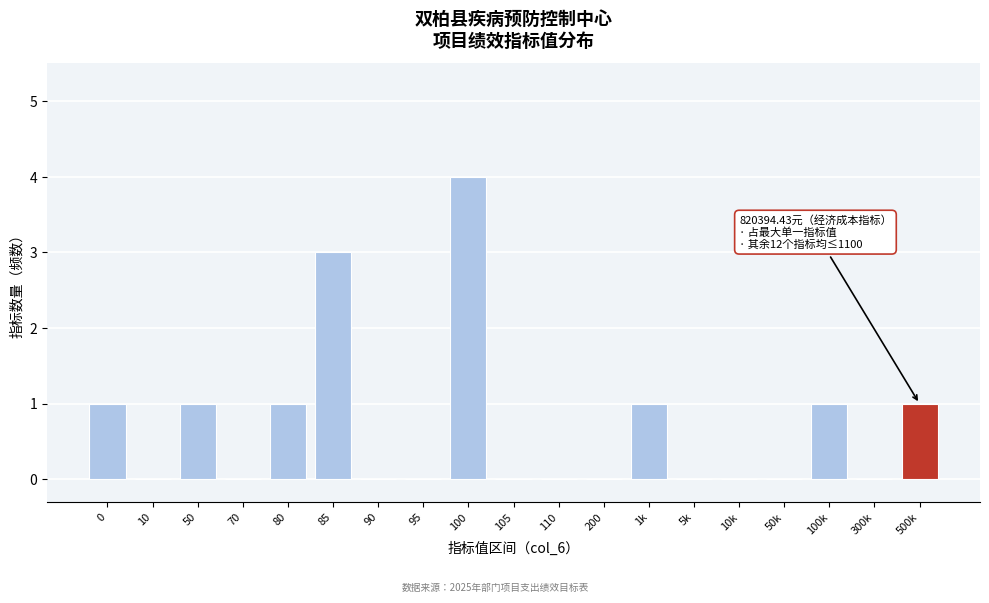

Is it true that the value at 10k is 0?

True